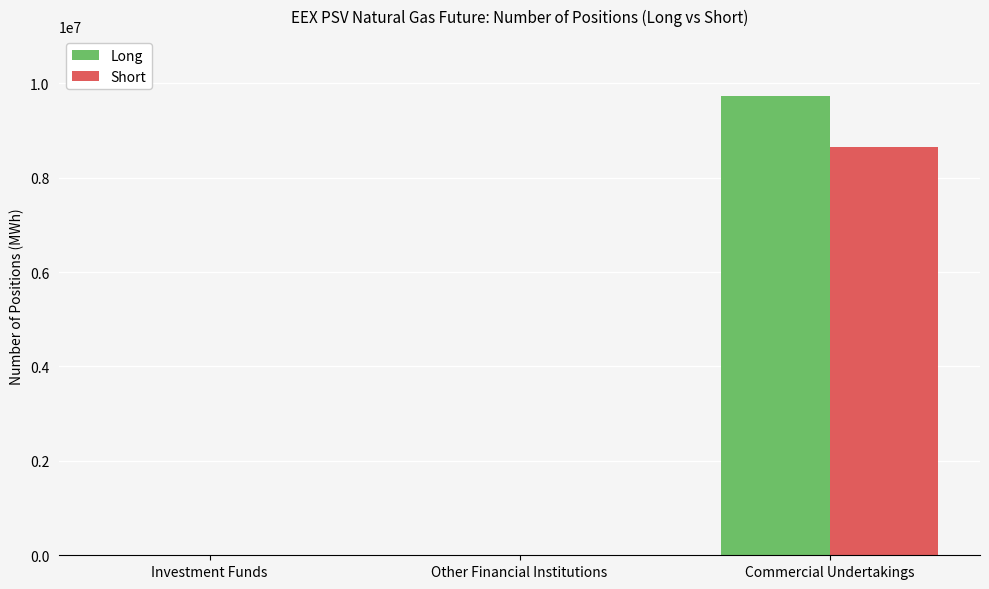

The value of Long at Commercial Undertakings is 9728328. True or false?

True